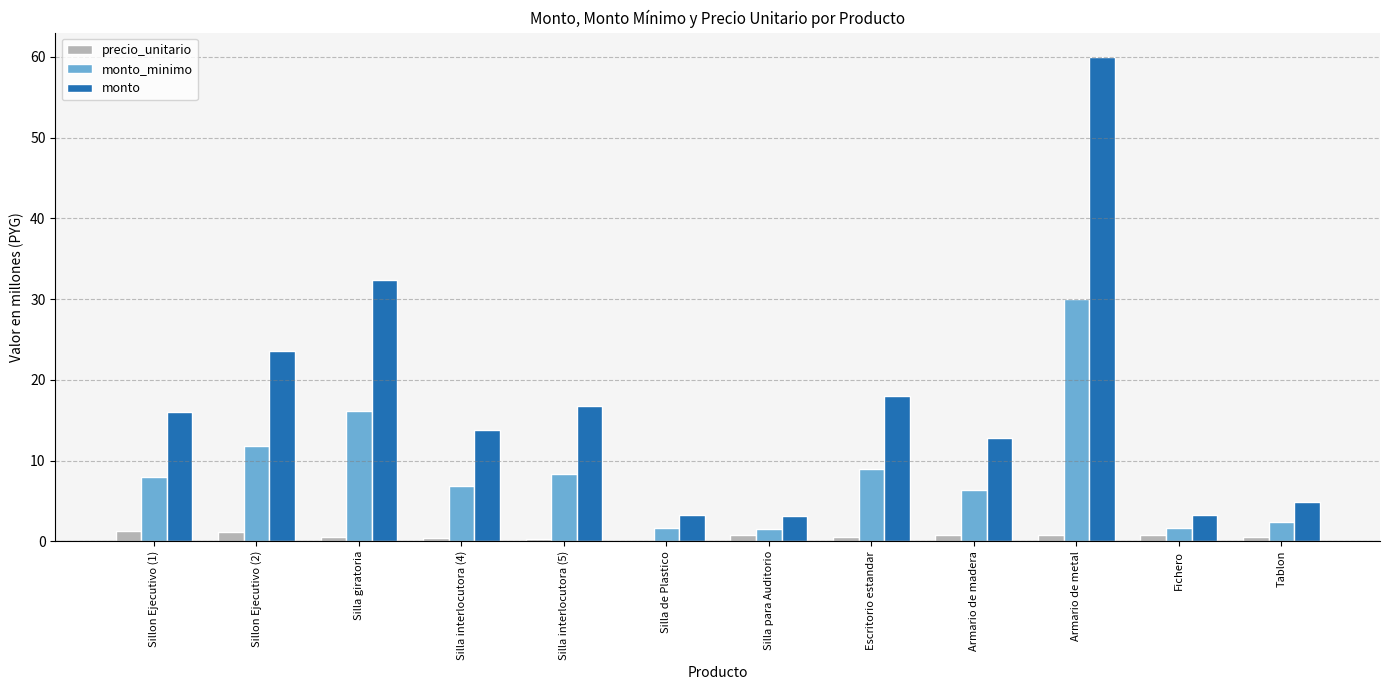

The monto_minimo series shows 3.3 at Silla interlocutora (4). True or false?

False